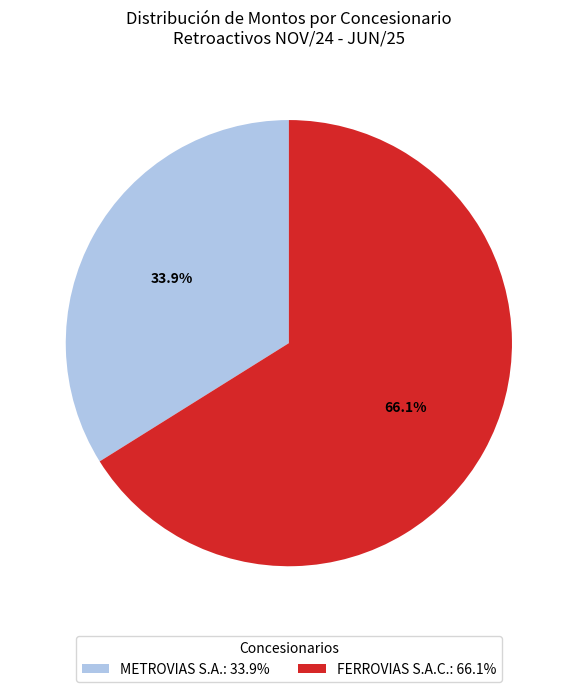

True or false: FERROVIAS S.A.C. accounts for 80% of the total.

False